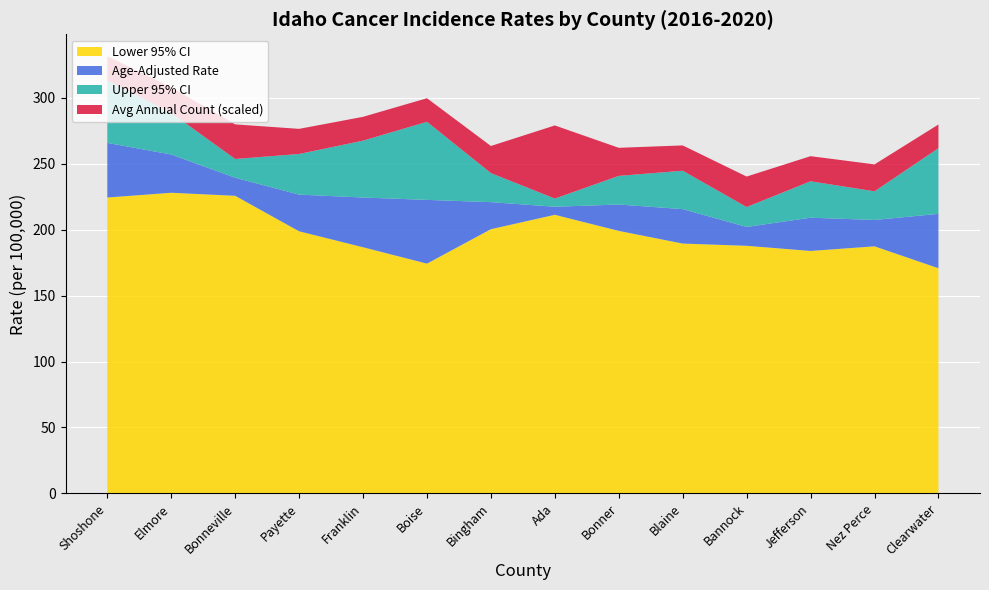

Reading right to left, what are all the values shown in this chart?

Lower 95% CI: 170.7	187.3	183.8	187.7	189.4	199.0	211.2	200.3	174.2	186.6	198.7	225.6	227.9	224.3
Age-Adjusted Rate: 211.9	207.3	209.0	202.0	215.5	219.0	217.3	220.8	222.5	224.3	226.5	239.3	256.9	265.7
Upper 95% CI: 261.7	229.0	236.6	217.1	244.6	240.7	223.5	242.8	281.7	267.4	257.3	253.5	288.4	313.0
Avg Annual Count: 23.0	88.0	52.0	159.0	56.0	111.0	1013.0	92.0	21.0	26.0	52.0	242.0	63.0	36.0